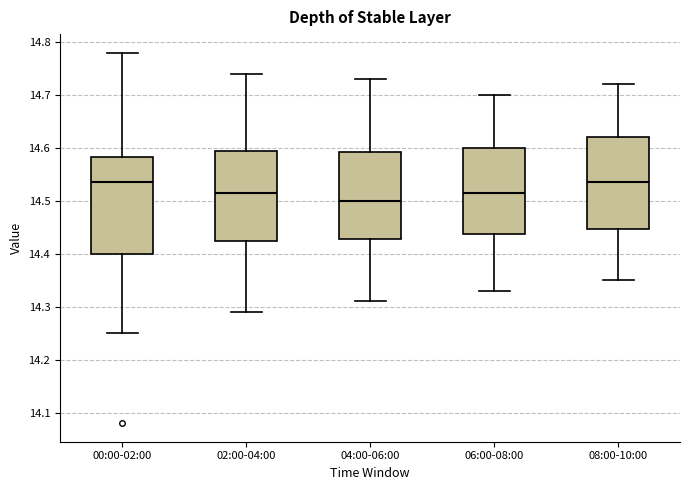

Which box's median line is the lowest?

04:00-06:00